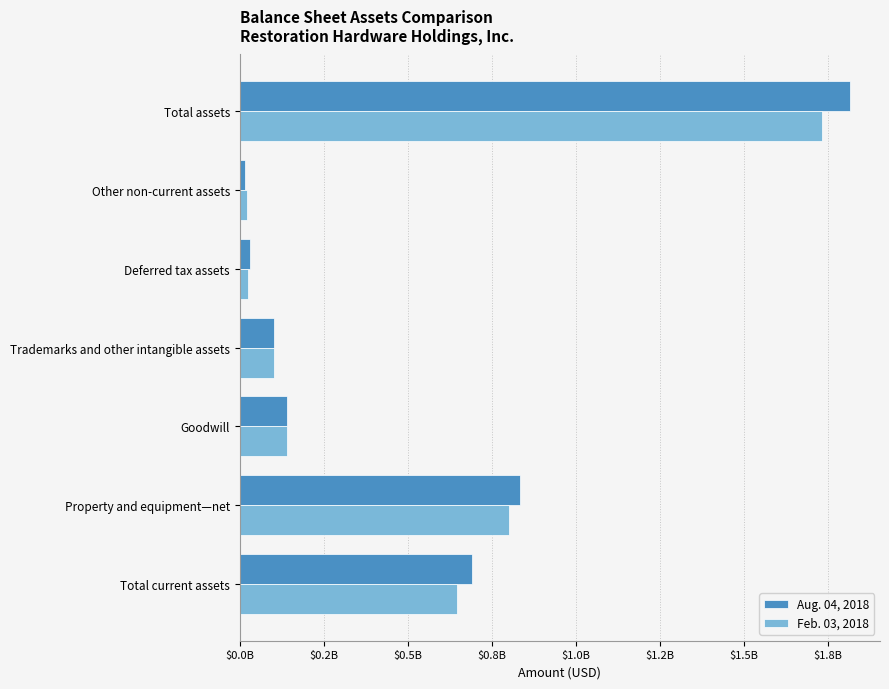

What are all the series names shown in the legend?

Aug. 04, 2018, Feb. 03, 2018